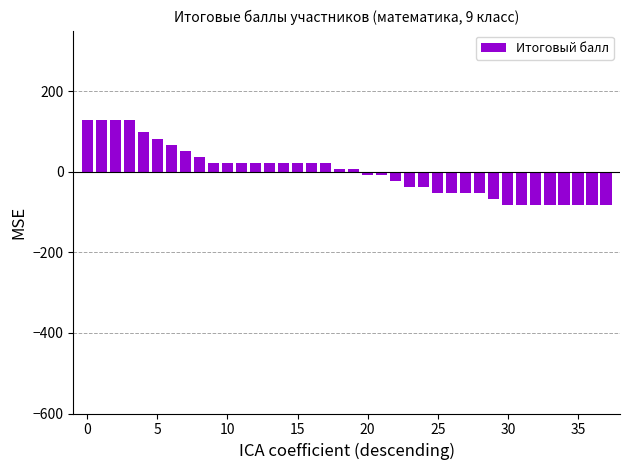

Count the number of data series in this chart.

1